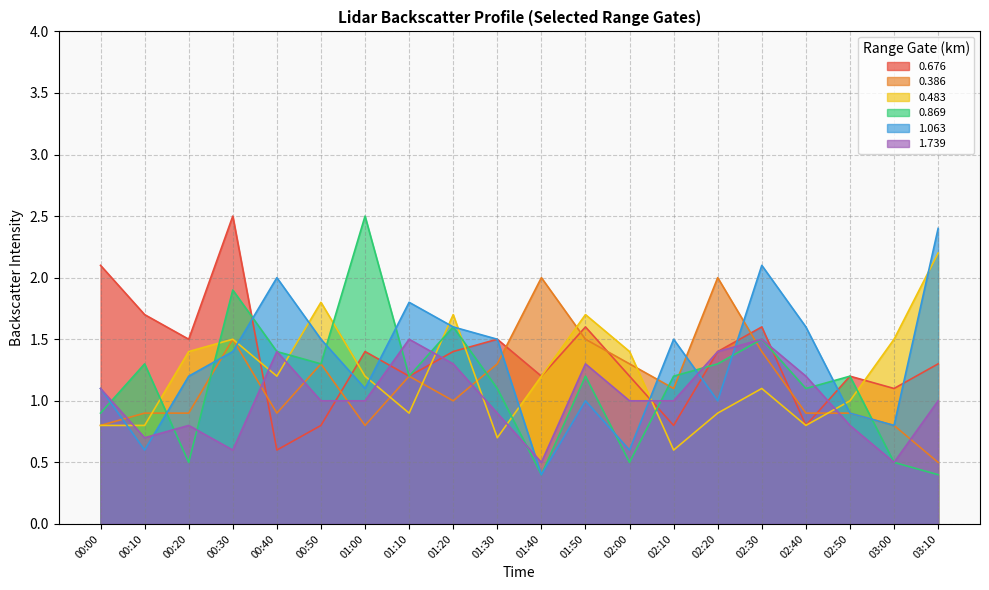

What is the greatest value displayed?

2.5